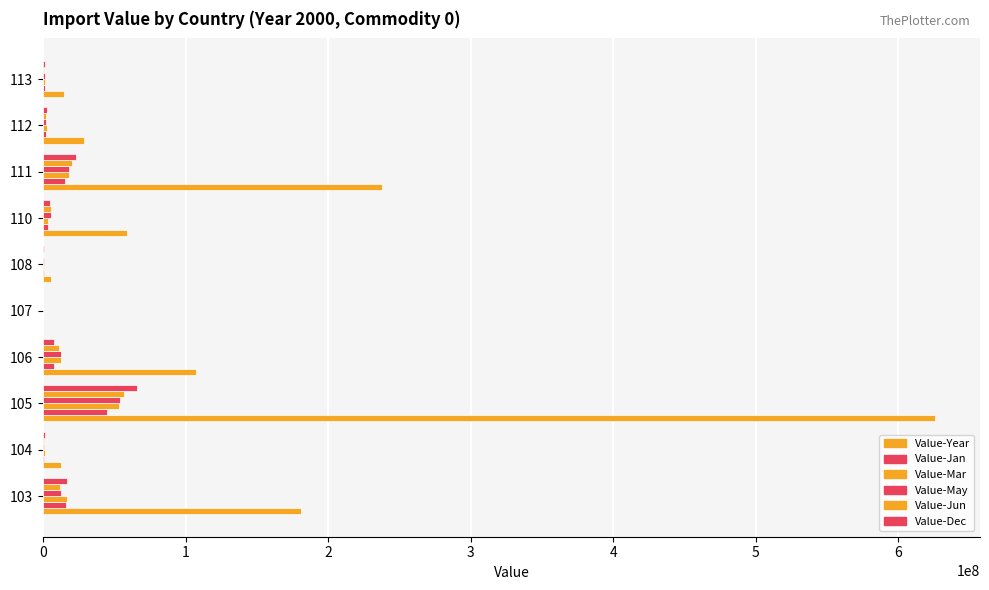

What is the value of the Value-May bar at the 2nd from the left?

969461